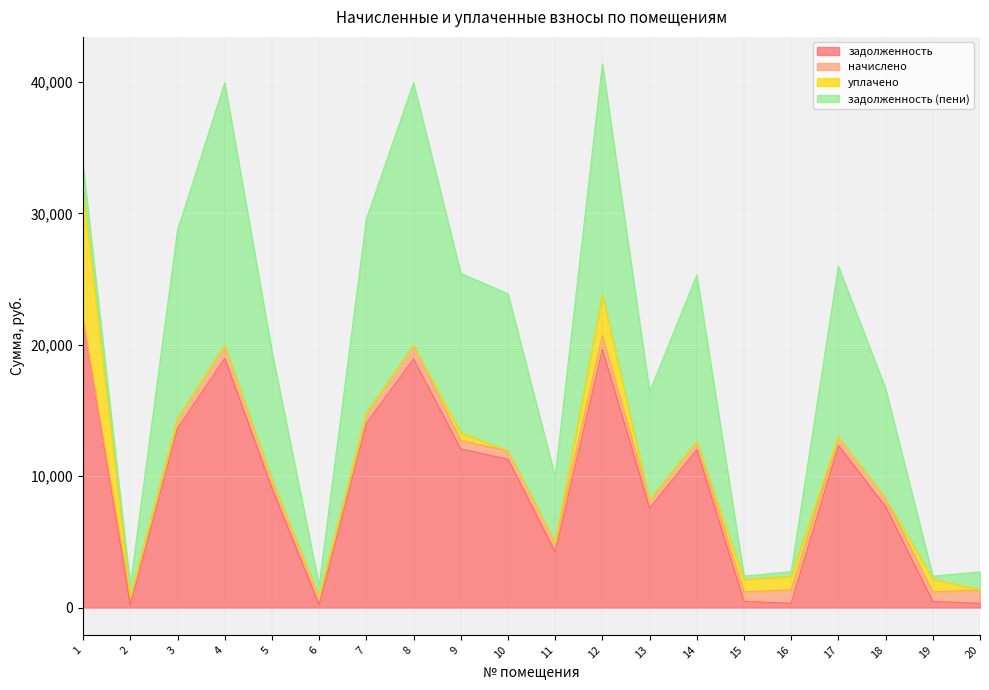

Read the начислено value at 13.

634.5